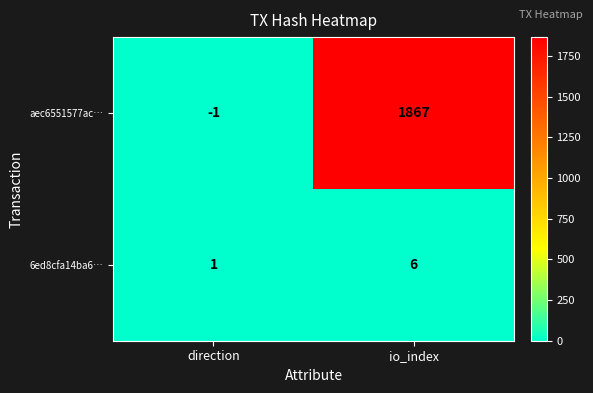

Count the number of categories in the chart.

2